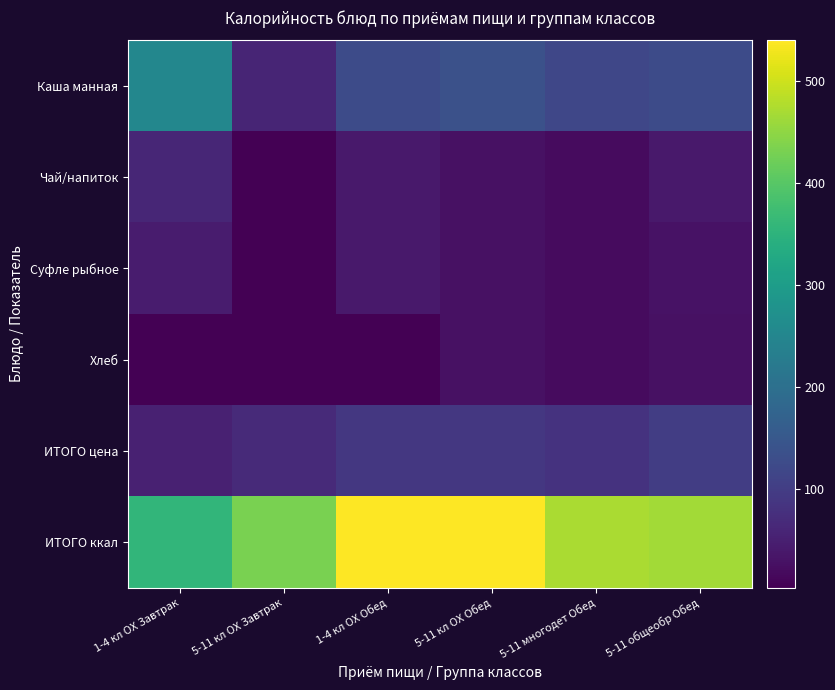

What is the total value across all series at 5-11 общеобр Обед?

790.2